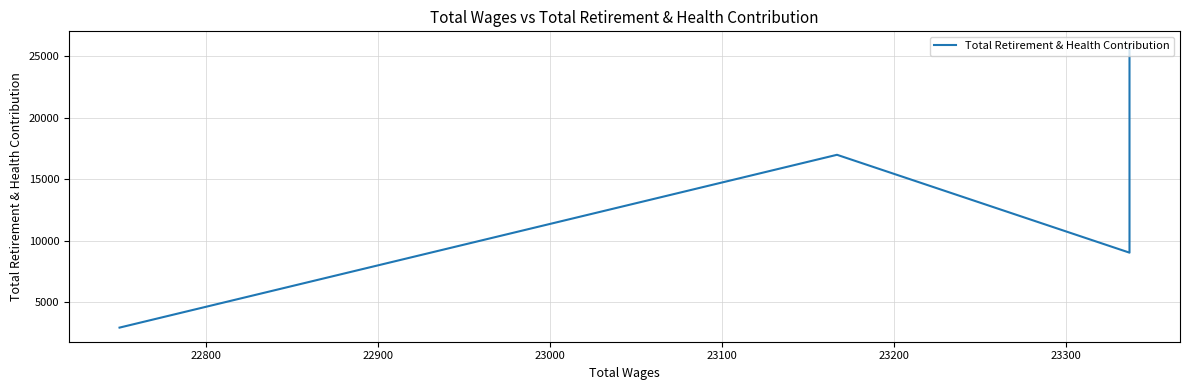

What is the smallest value displayed?

2954